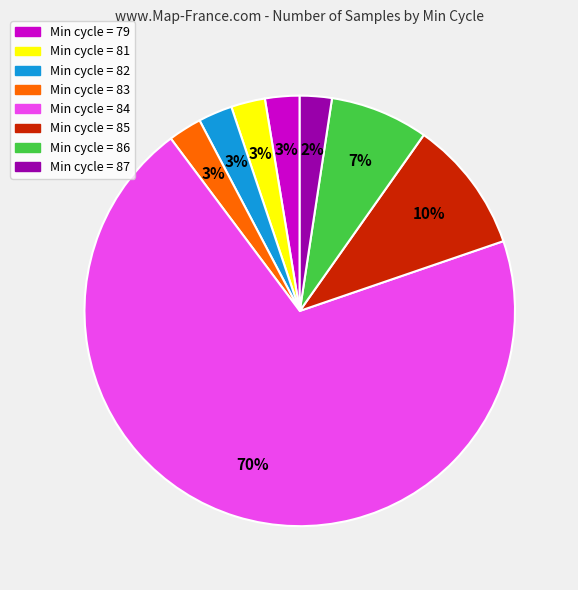

Which slice is the largest?

Min cycle = 84